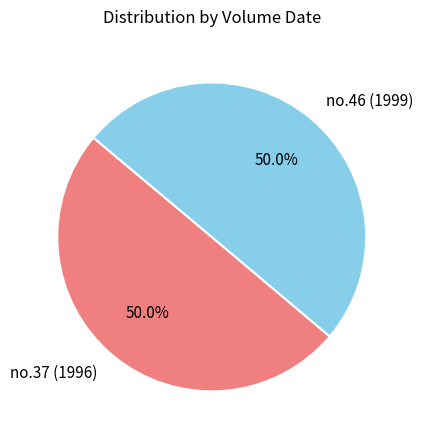

To the nearest percent, what percentage of the pie is no.37 (1996)?

50%